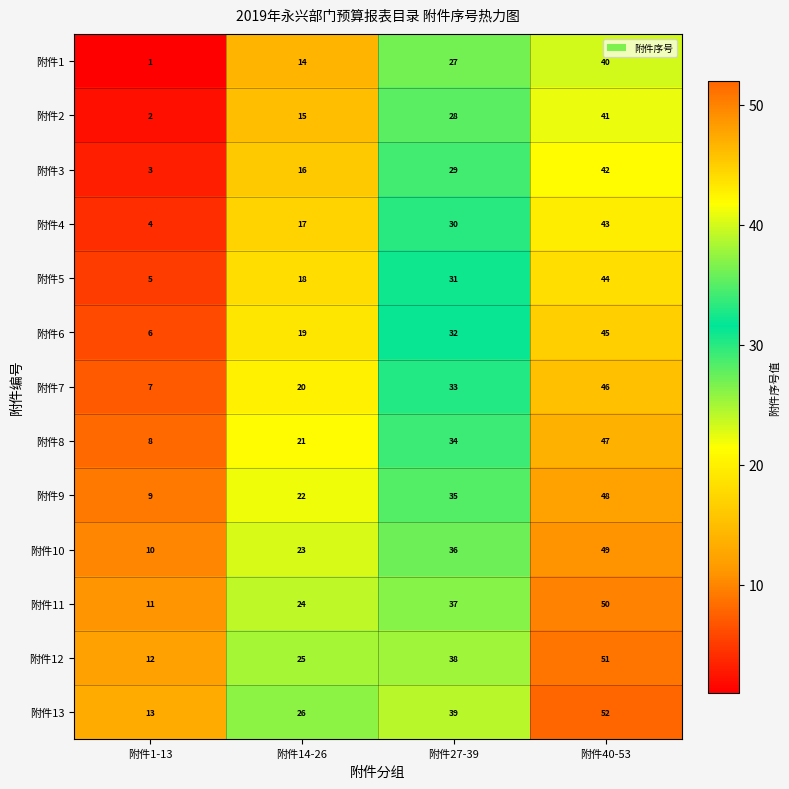

The value of 附件7 at 附件40-53 is 46. True or false?

True